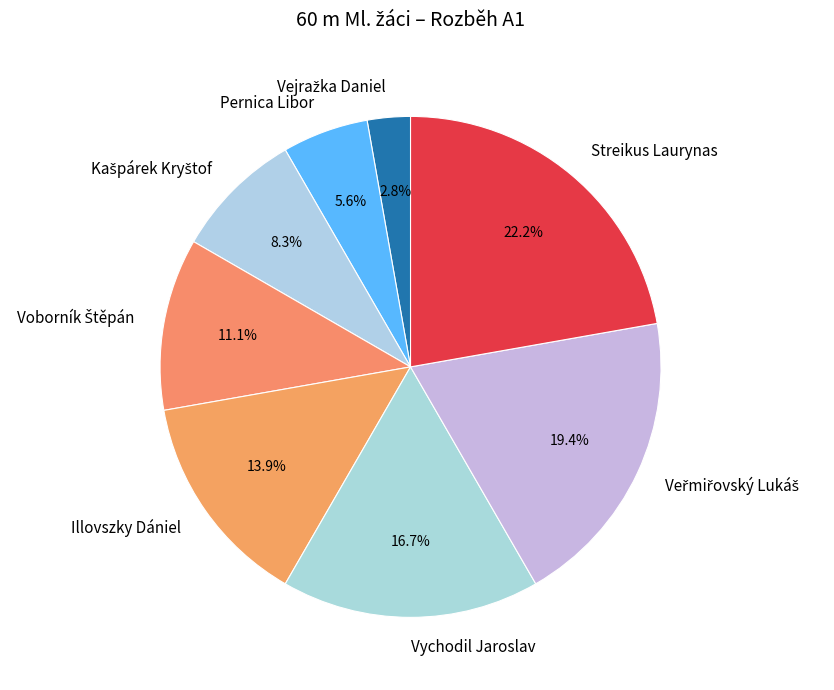

What is the largest slice in the pie chart?

Streikus Laurynas